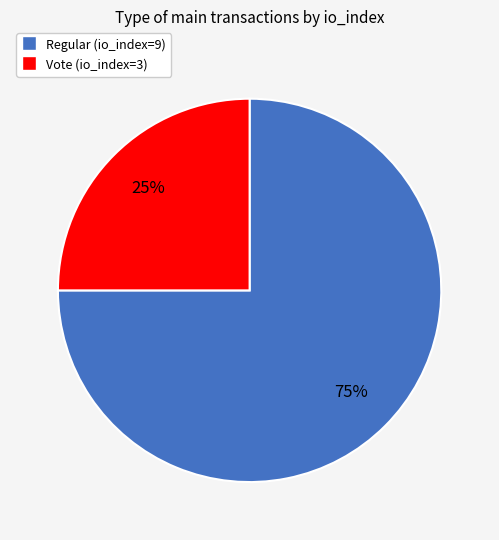

What percentage is the Regular (io_index=9) slice, to the nearest percent?

75%